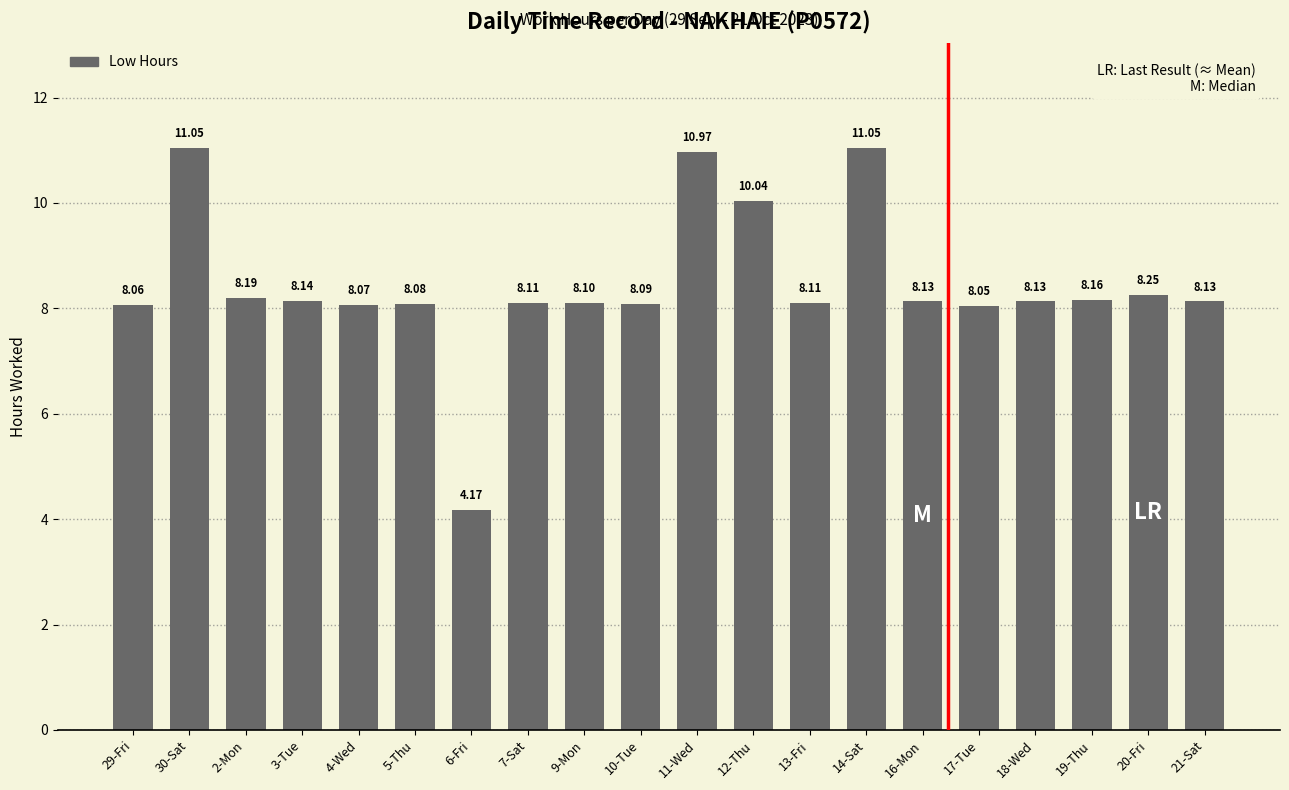

The value at 5-Thu is 12.7. True or false?

False